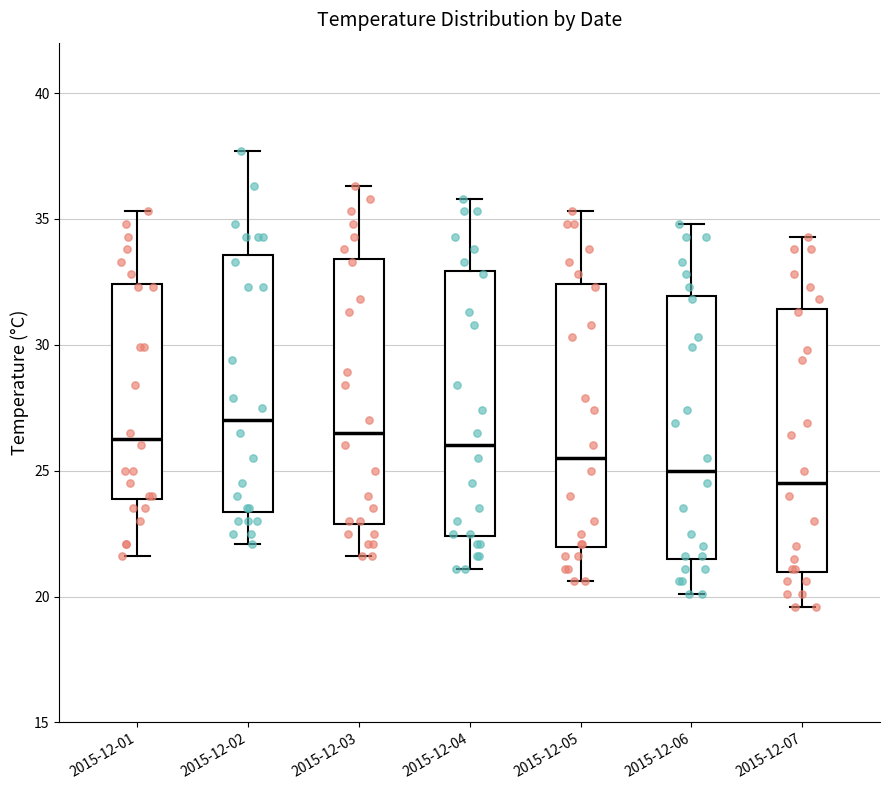

Which box's median line is the highest?

2015-12-02